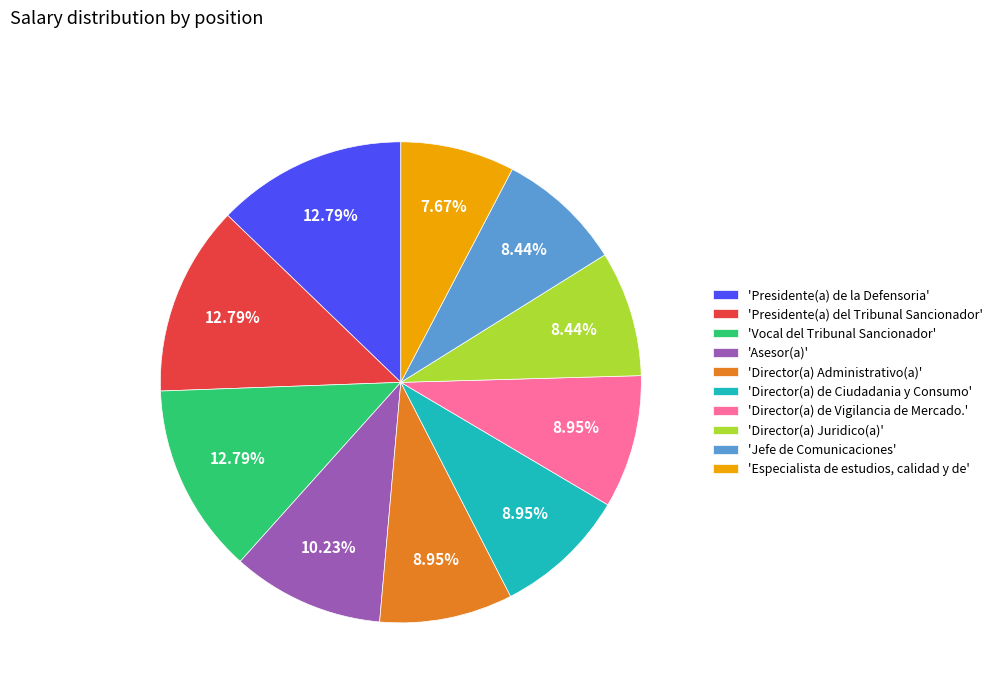

Count the number of slices in the pie.

10